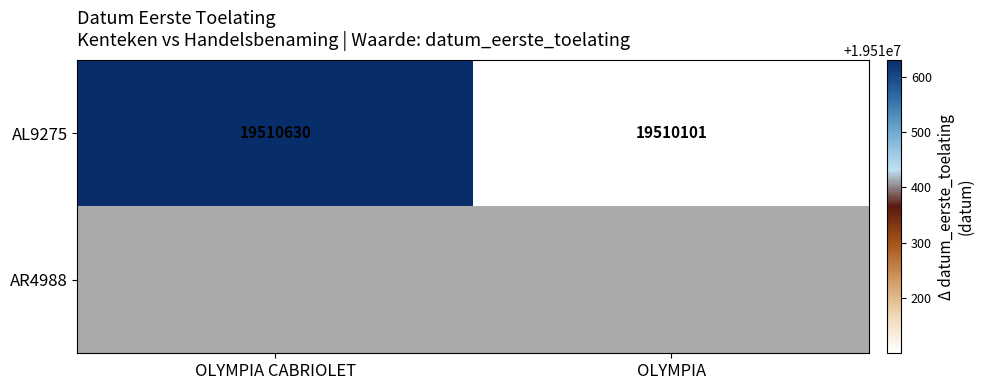

What is the sum of all AL9275 values?

39020731